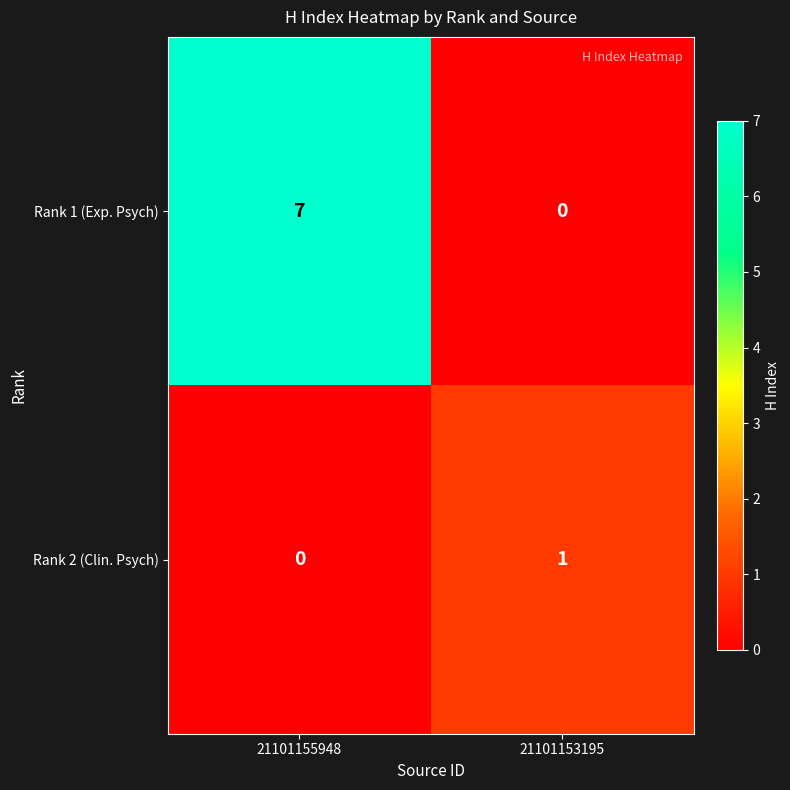

Rank the series by their average value, from highest to lowest.

Rank 1 (Exp. Psych), Rank 2 (Clin. Psych)